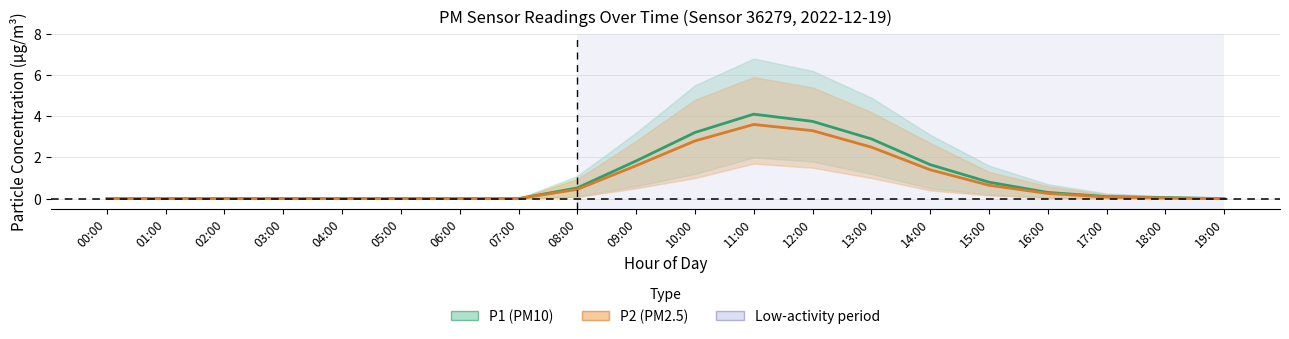

What is the label of the 3rd point from the right?

17:00